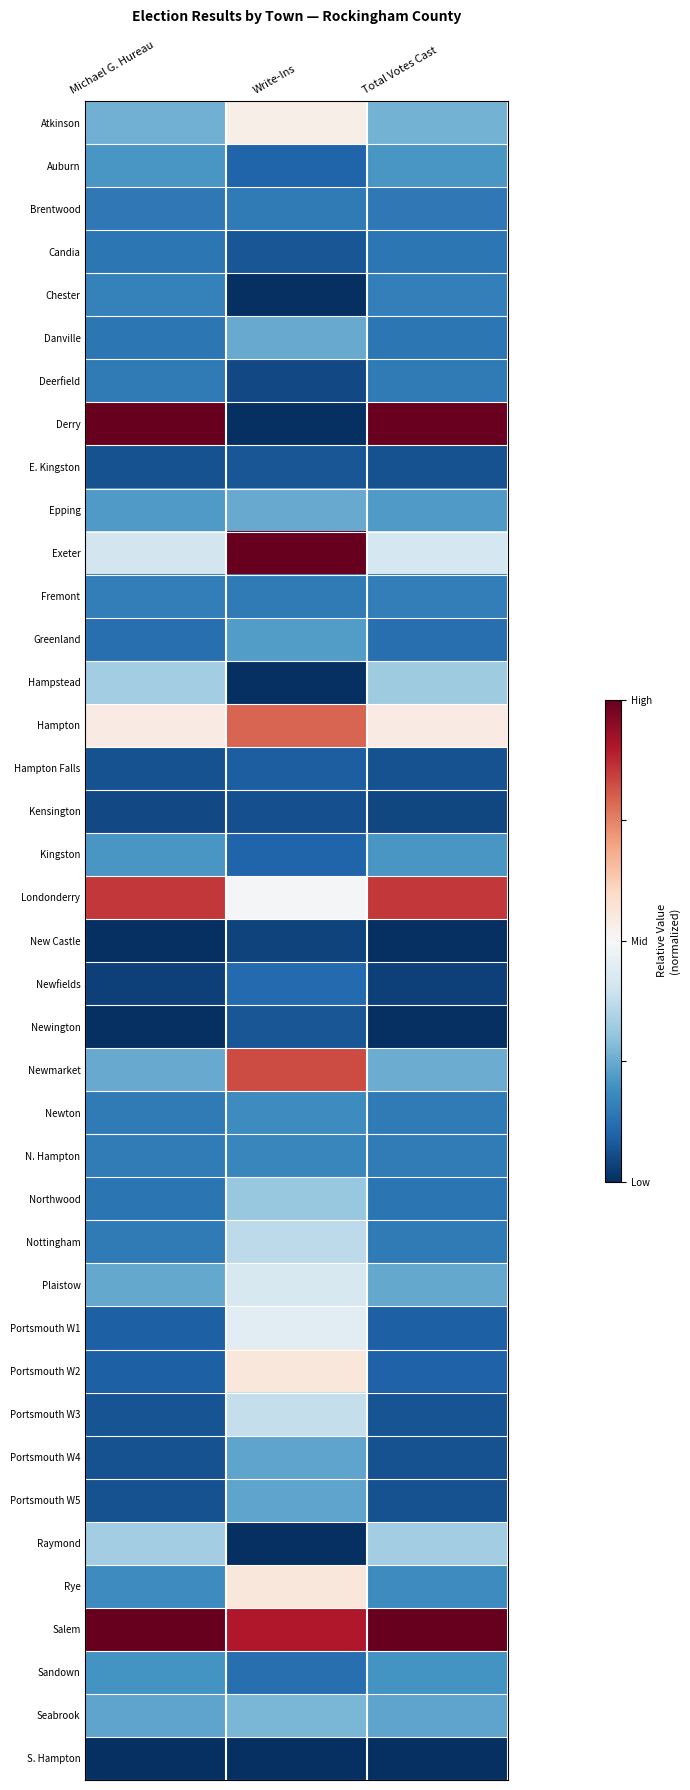

Which series has the largest range (max minus min)?

Derry